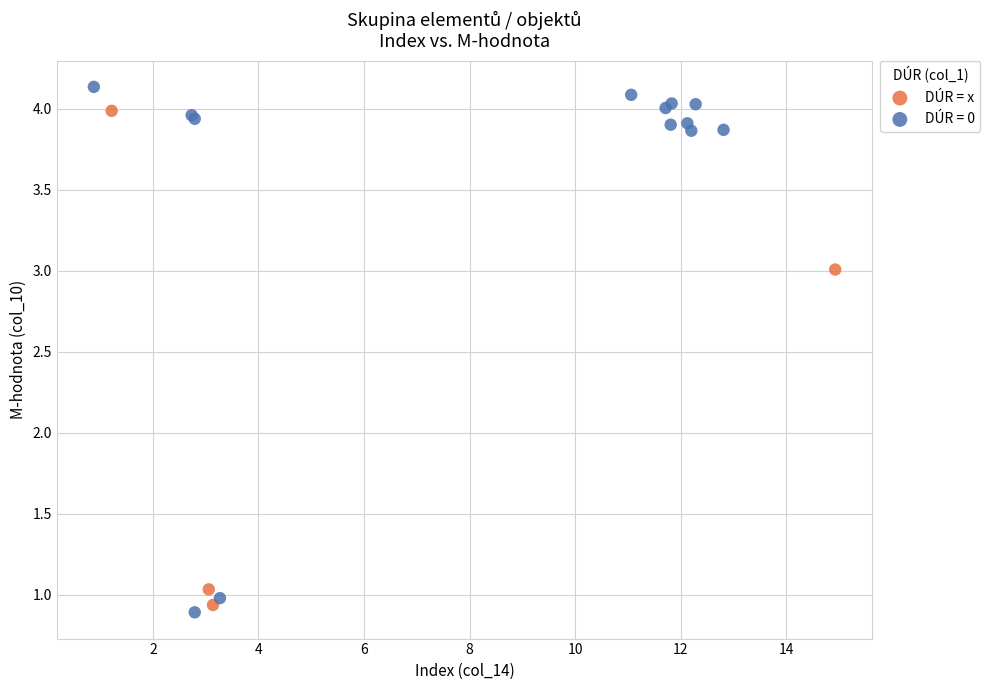

Which series contains the highest Y value?

DÚR = 0